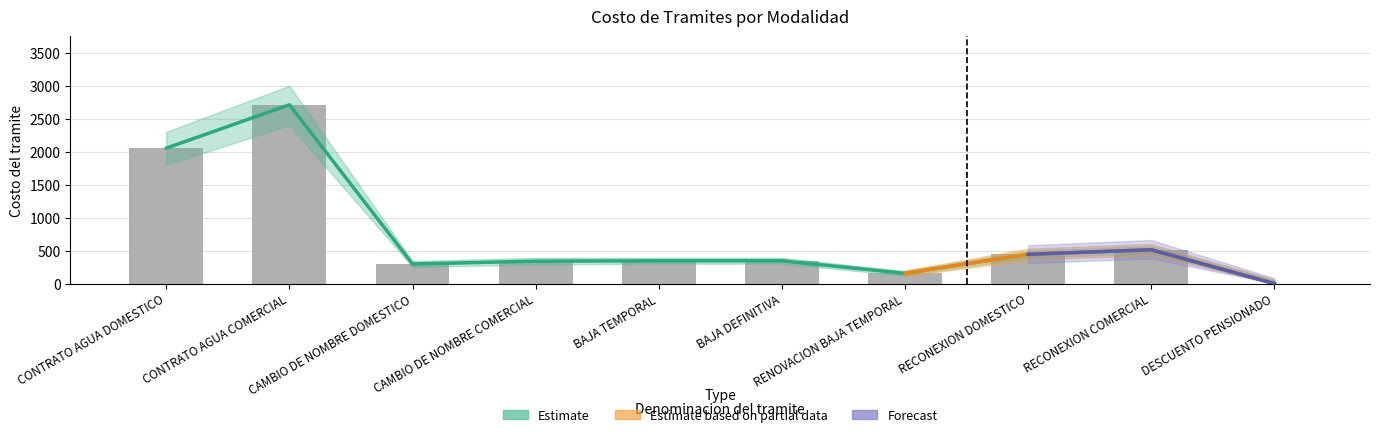

Rank the categories by Costo (Estimate) value from lowest to highest.

DESCUENTO PENSIONADO, RENOVACION BAJA TEMPORAL, CAMBIO DE NOMBRE DOMESTICO, CAMBIO DE NOMBRE COMERCIAL, BAJA TEMPORAL, BAJA DEFINITIVA, RECONEXION DOMESTICO, RECONEXION COMERCIAL, CONTRATO AGUA DOMESTICO, CONTRATO AGUA COMERCIAL